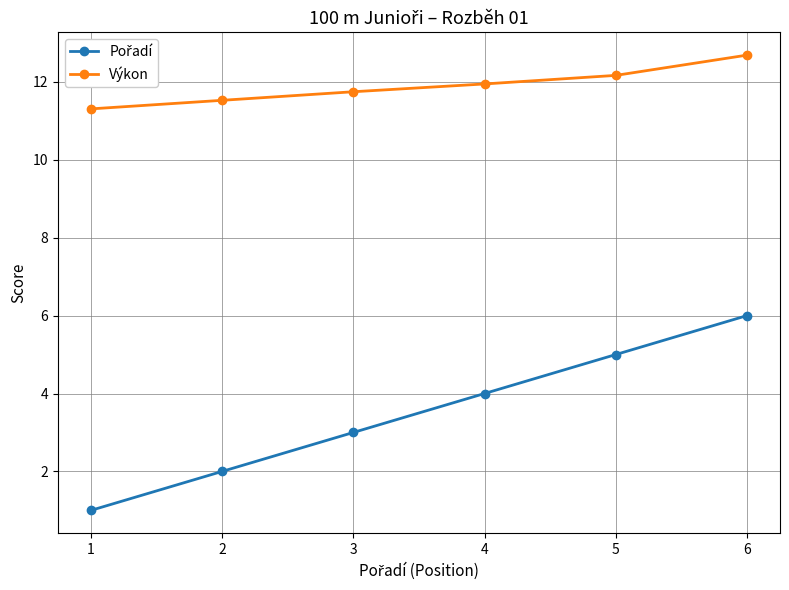

Which category has the highest value in the Výkon series?

6